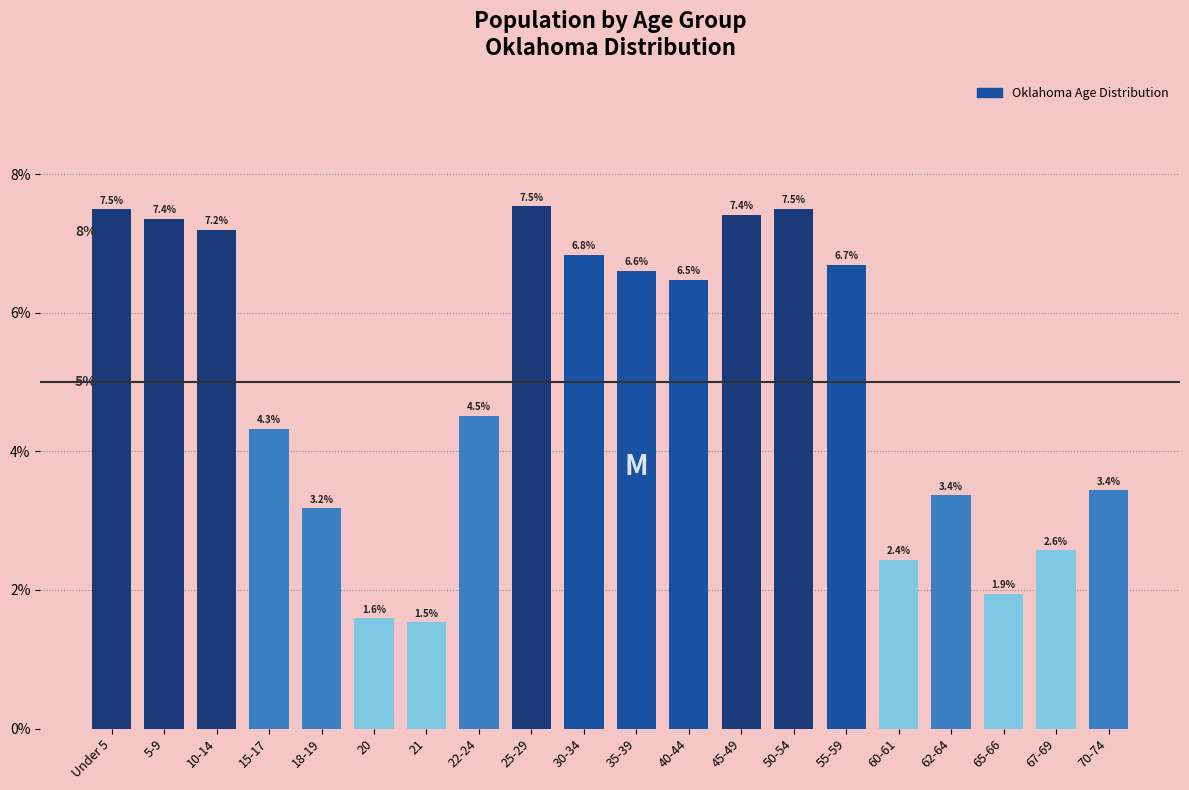

The chart shows a value of 2.6 at 67-69. True or false?

True